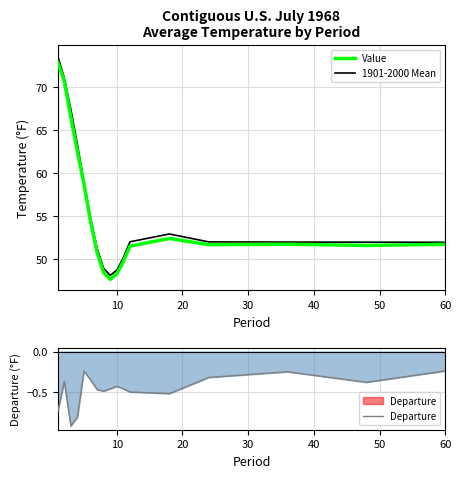

Which series has the largest range (max minus min)?

1901-2000 Mean